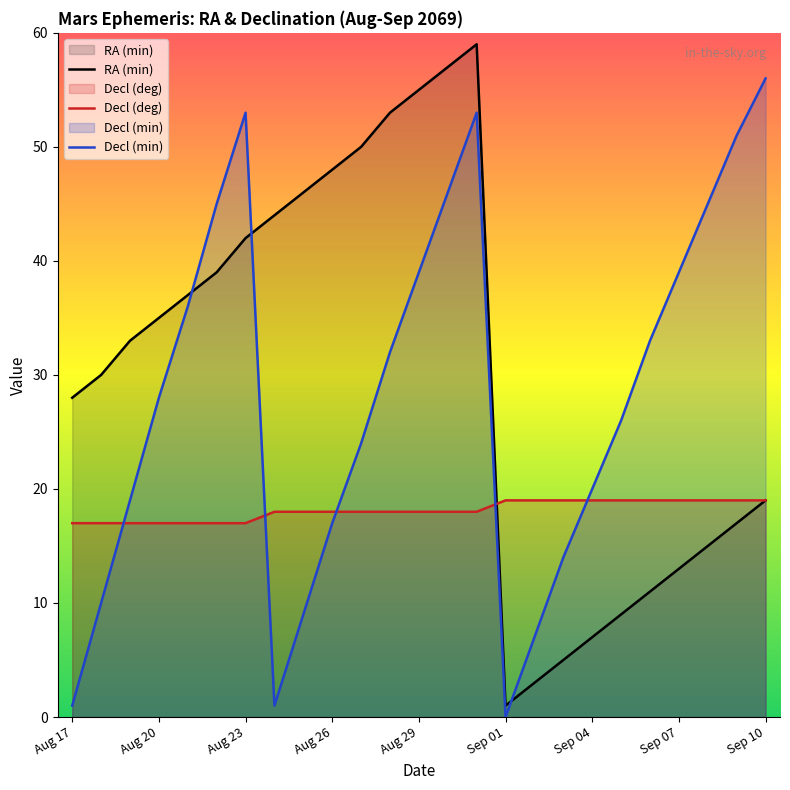

The value of RA (min) at Aug 17 is 46. True or false?

False